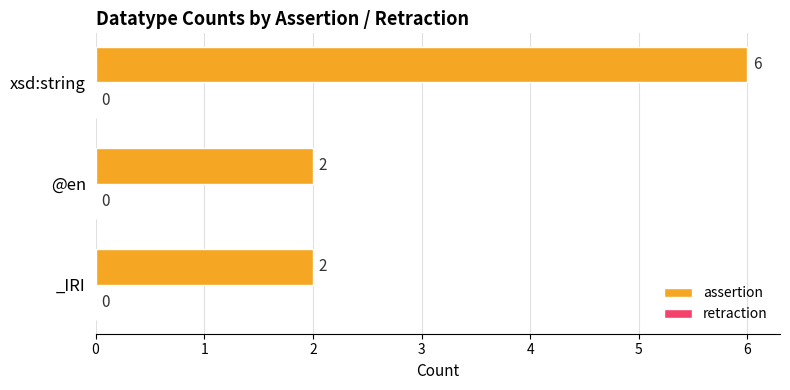

What is the change in value from @en to xsd:string?

+4